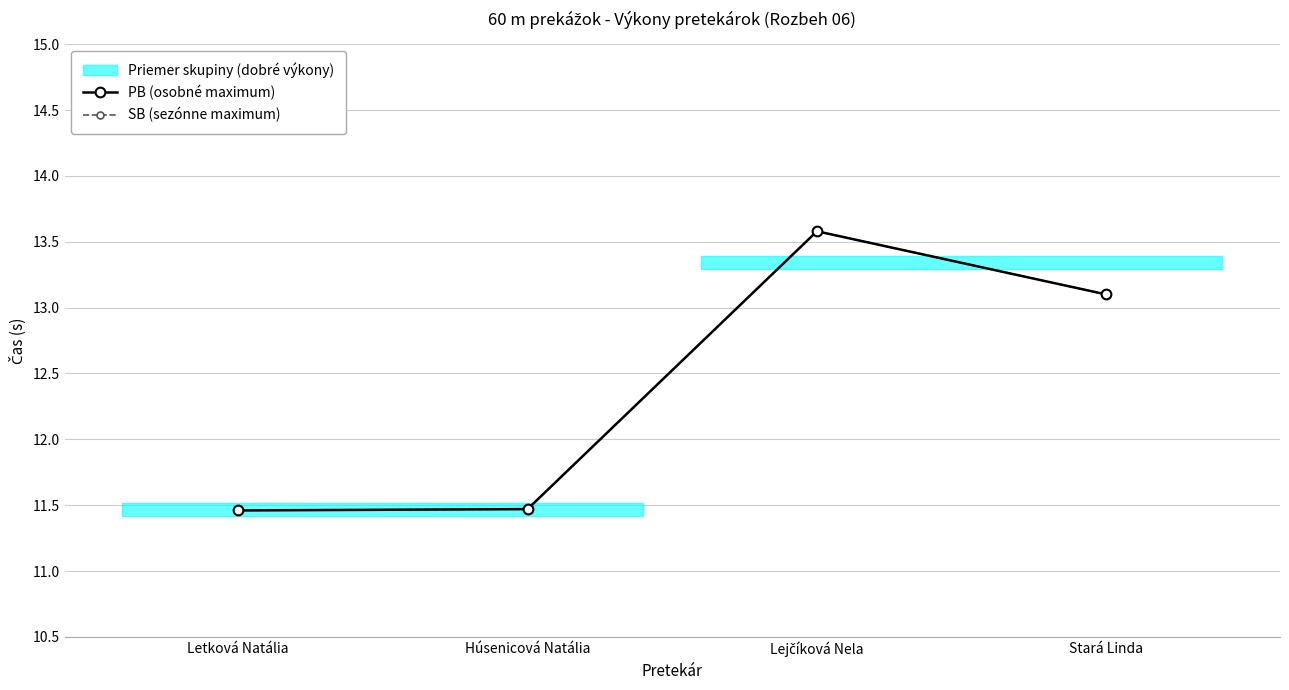

What is the value of the PB (osobné maximum) point at the 4th from the left?

13.1